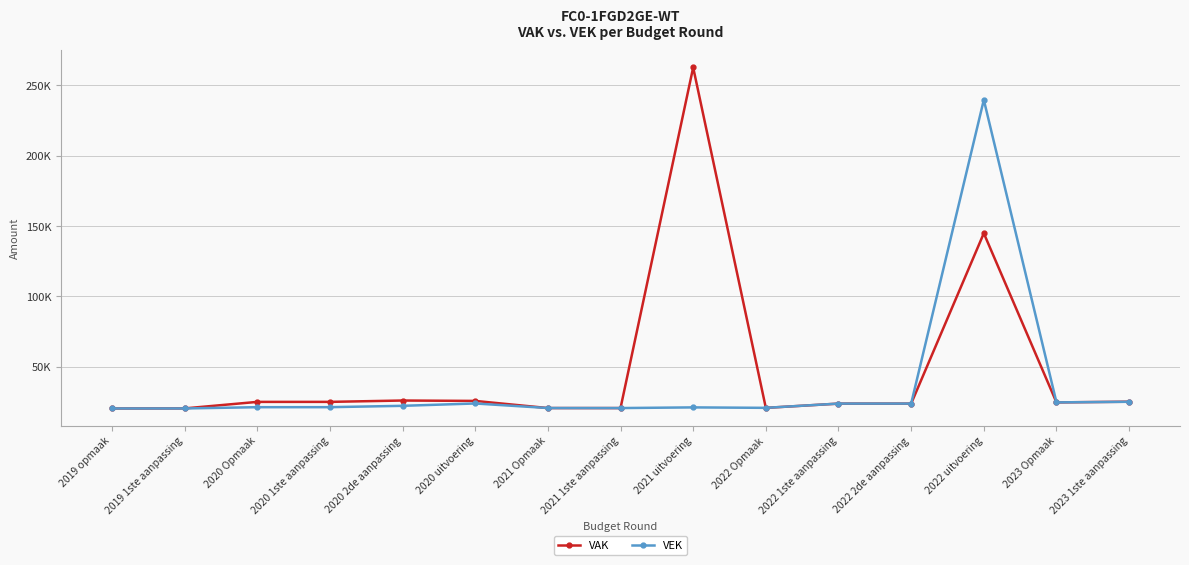

Reading left to right, what are all the values shown in this chart?

VAK: 2019 opmaak=20366	2019 1ste aanpassing=20410	2020 Opmaak=25043	2020 1ste aanpassing=25054	2020 2de aanpassing=26015	2020 uitvoering=25736	2021 Opmaak=20661	2021 1ste aanpassing=20642	2021 uitvoering=262618	2022 Opmaak=20795	2022 1ste aanpassing=23816	2022 2de aanpassing=23816	2022 uitvoering=144841	2023 Opmaak=24677	2023 1ste aanpassing=25182
VEK: 2019 opmaak=20366	2019 1ste aanpassing=20381	2020 Opmaak=21280	2020 1ste aanpassing=21291	2020 2de aanpassing=22252	2020 uitvoering=23913	2021 Opmaak=20681	2021 1ste aanpassing=20662	2021 uitvoering=21134	2022 Opmaak=20815	2022 1ste aanpassing=23836	2022 2de aanpassing=23836	2022 uitvoering=239609	2023 Opmaak=24697	2023 1ste aanpassing=25118